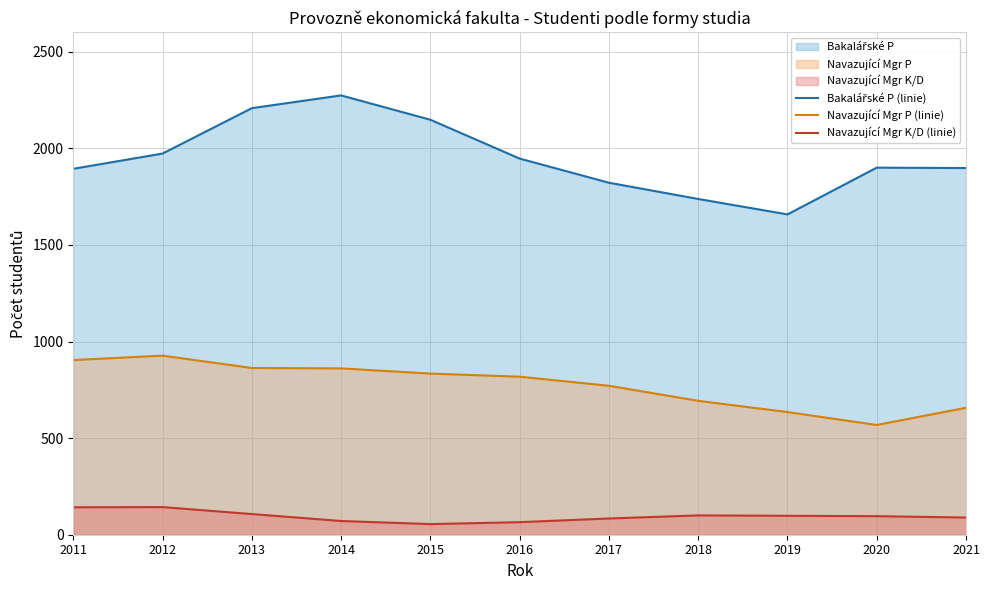

True or false: Navazující Mgr K/D (linie) has more than 1 interior local peaks.

True